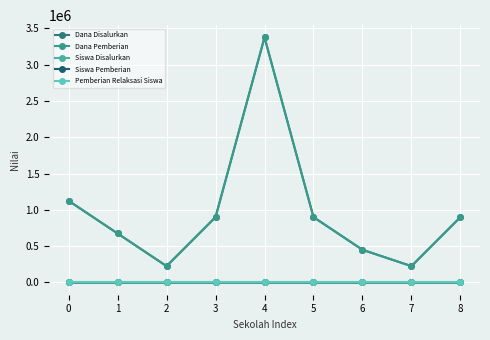

Does the chart display data point markers on the line(s)?

Yes